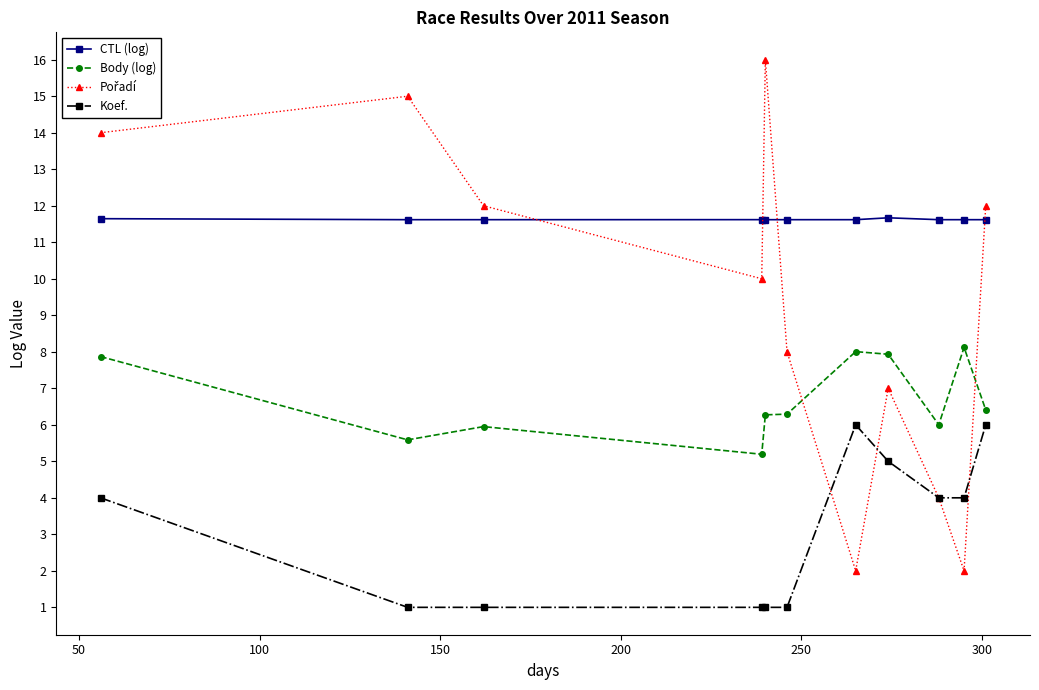

True or false: Body (log) has more than 2 interior local peaks.

True